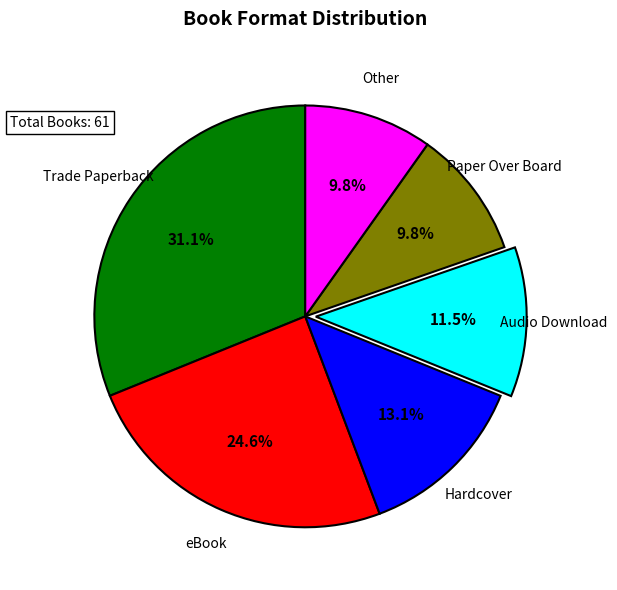

Count the number of slices in the pie.

6